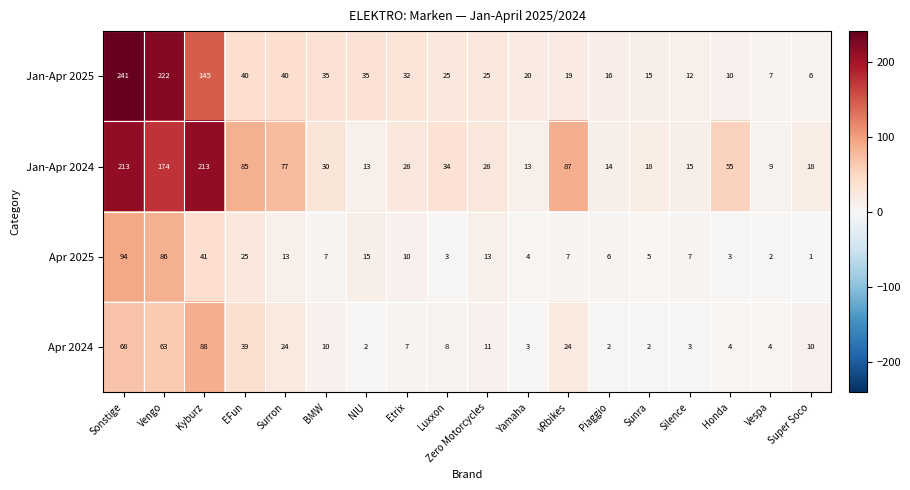

Is it true that Apr 2024 equals 7 at Etrix?

True